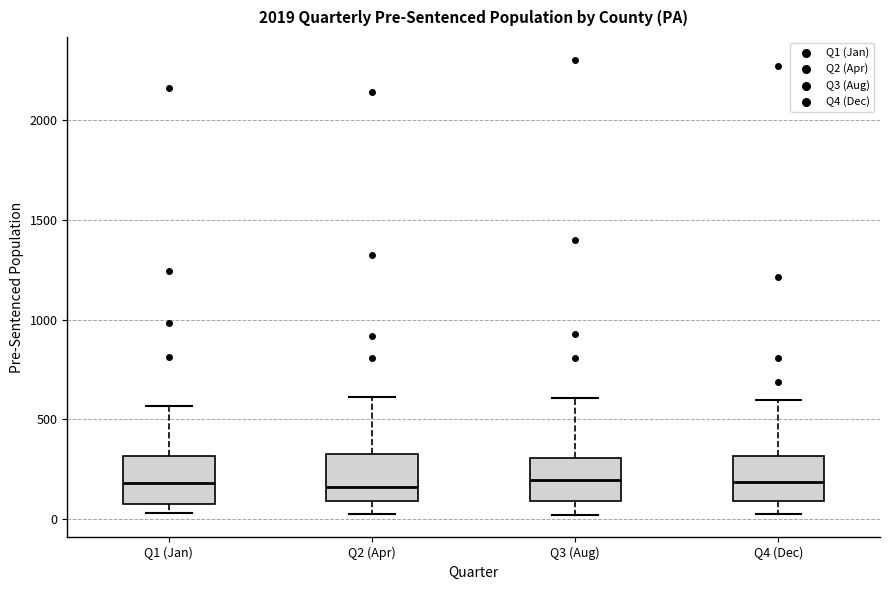

Reading left to right, transcribe this box plot: for each box, give where its median line is, the range the box spans, and where its two whiskers end, as read against the y-axis. The values are not printed on the chart, so give them approximately, as read against the axis.

Q1 (Jan): median 200, box 100 to 300, whiskers 50 to 550
Q2 (Apr): median 150, box 100 to 300, whiskers 50 to 600
Q3 (Aug): median 200, box 100 to 300, whiskers 0 to 600
Q4 (Dec): median 200, box 100 to 300, whiskers 50 to 600